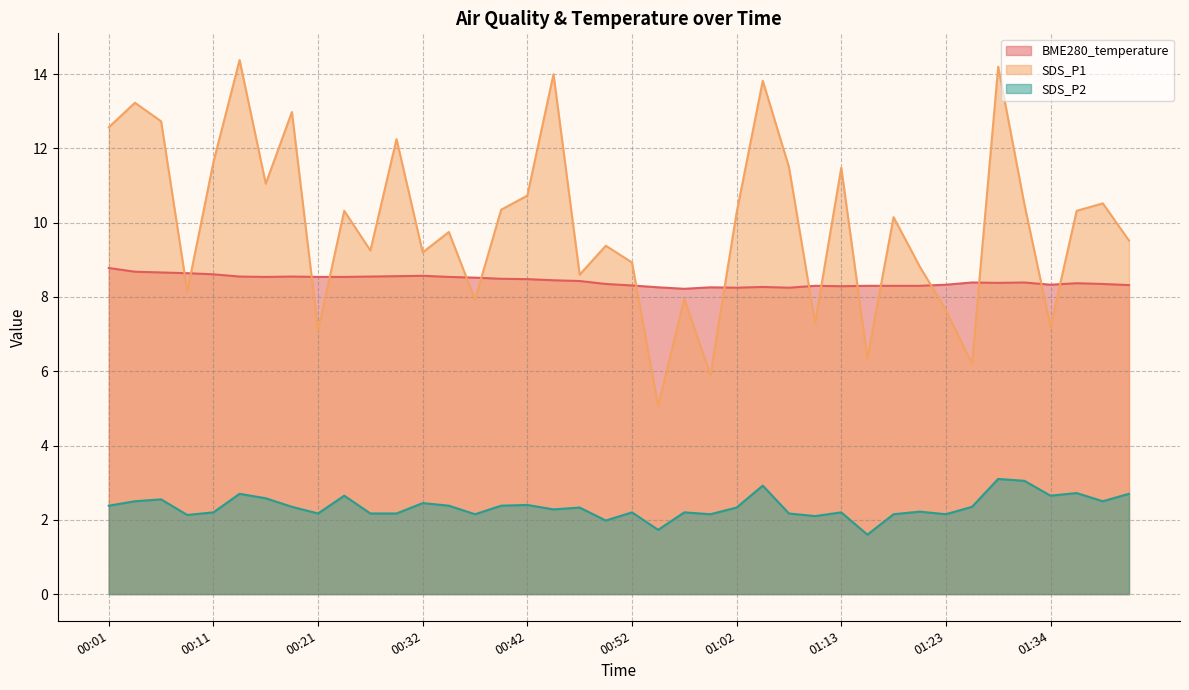

True or false: SDS_P2 and SDS_P1 intersect in this chart.

False